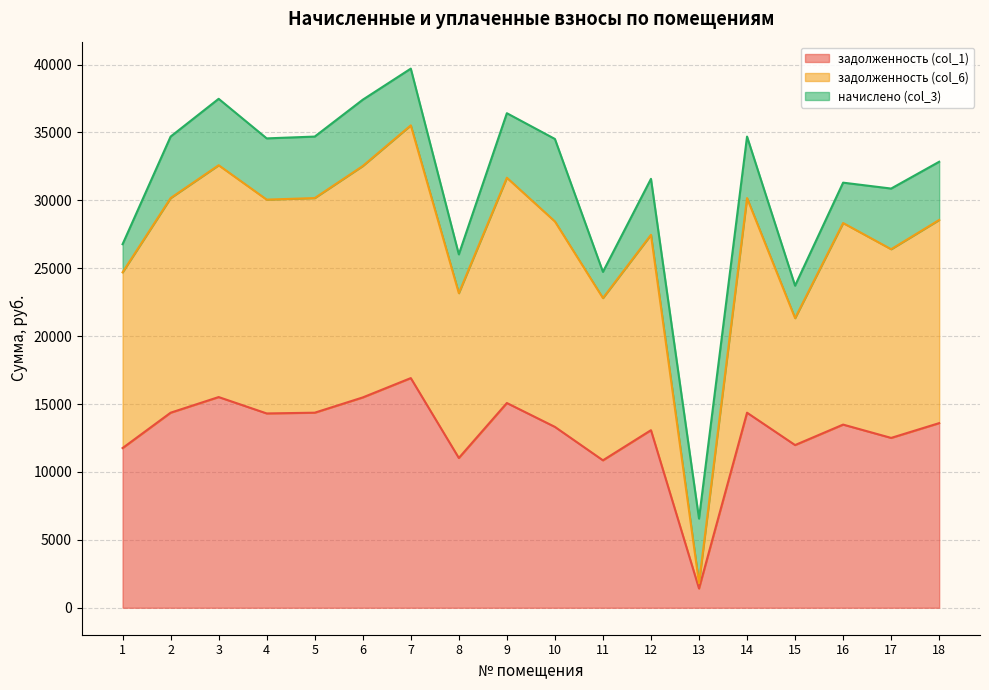

Which category has the lowest value in the задолженность (col_1) series?

13